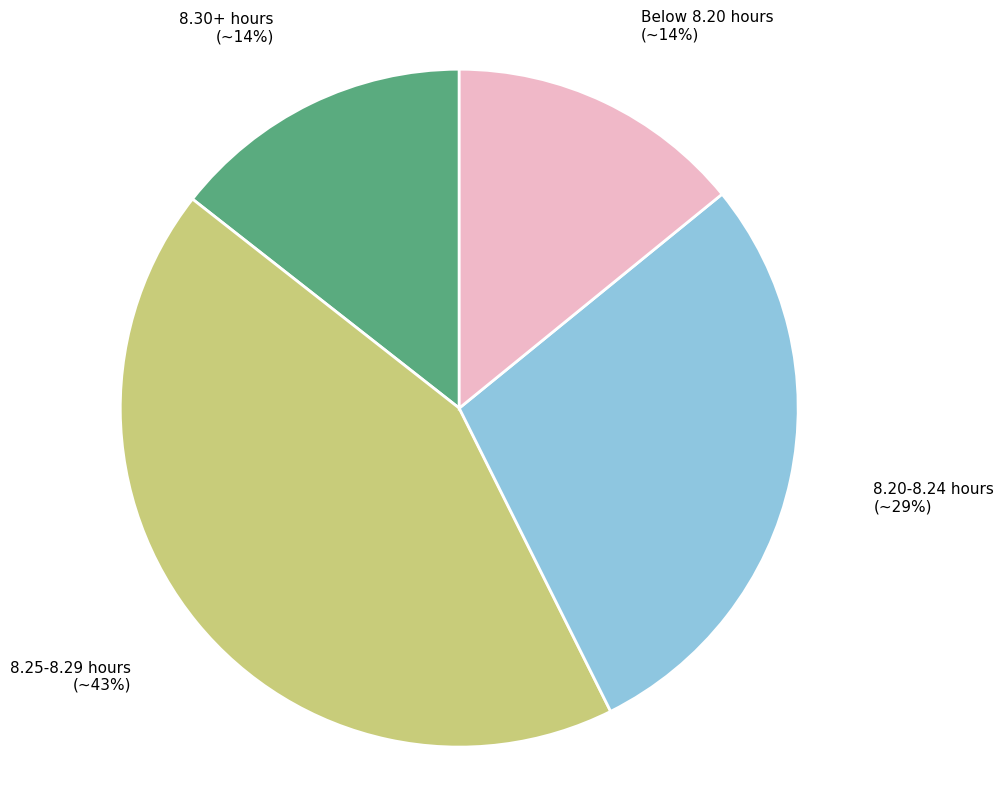

To the nearest percent, what portion does 8.25-8.29 hours represent?

43%